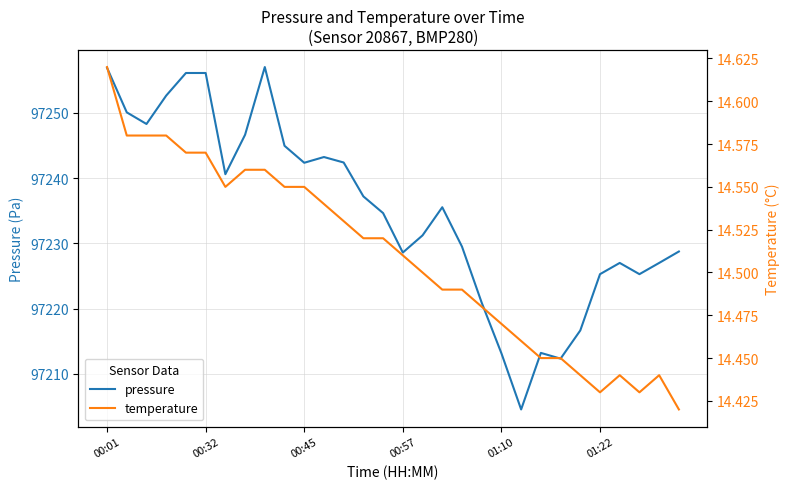

Which category has the highest value across all series?

8